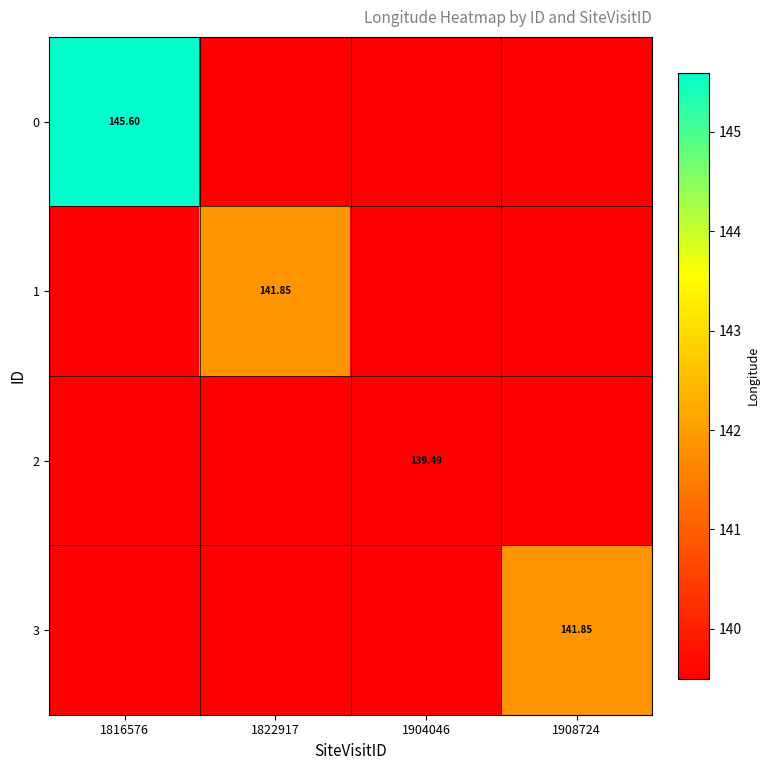

What is the maximum value for 2?

139.5